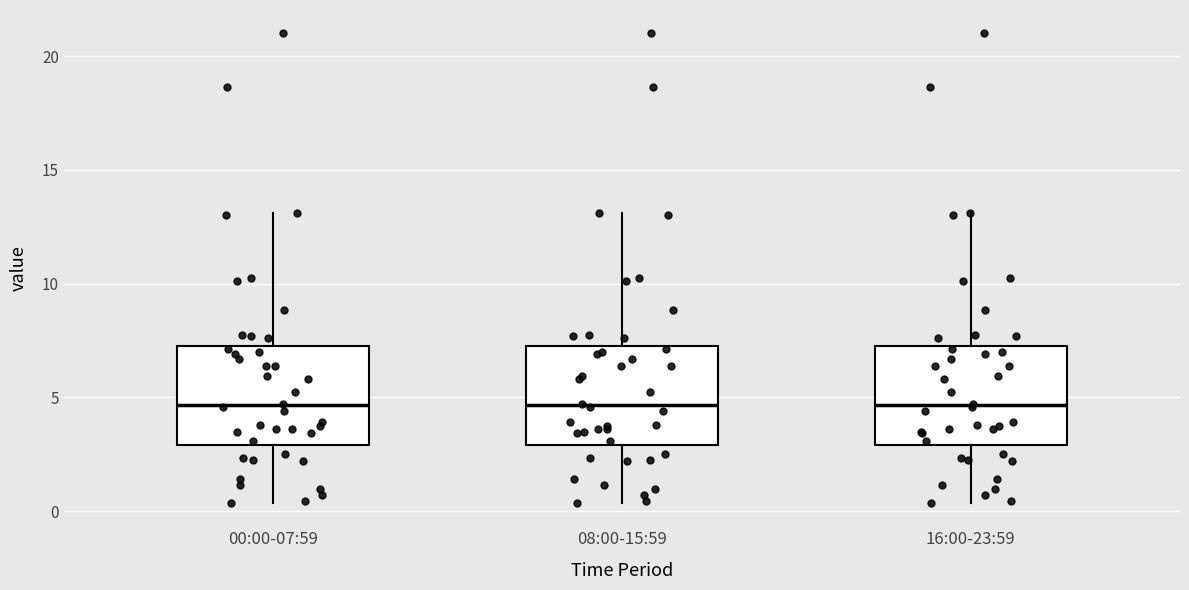

Where is the upper edge of the box for 00:00-07:59 on the y-axis? The values are not printed on the chart, so give them approximately, as read against the axis.

7.5